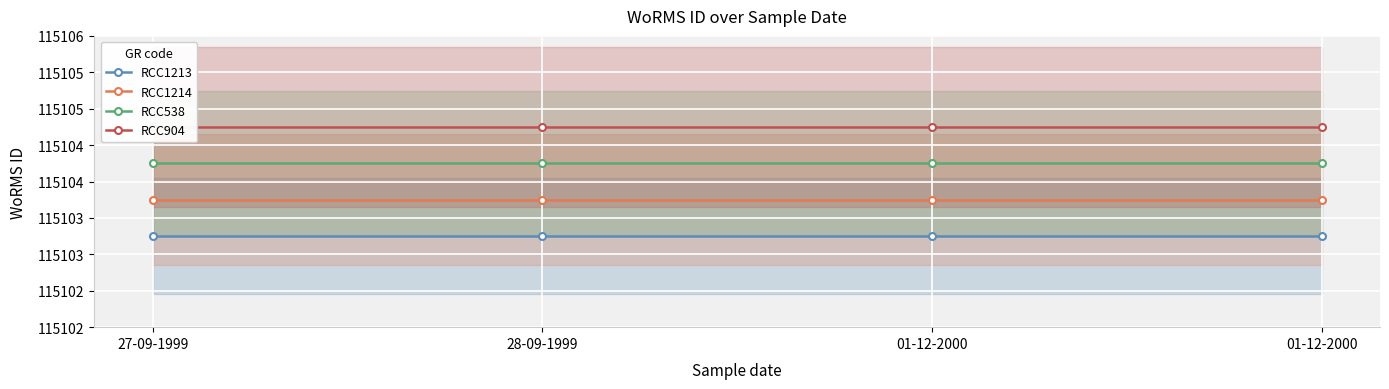

What is the total value across all series at 28-09-1999?

460416.0